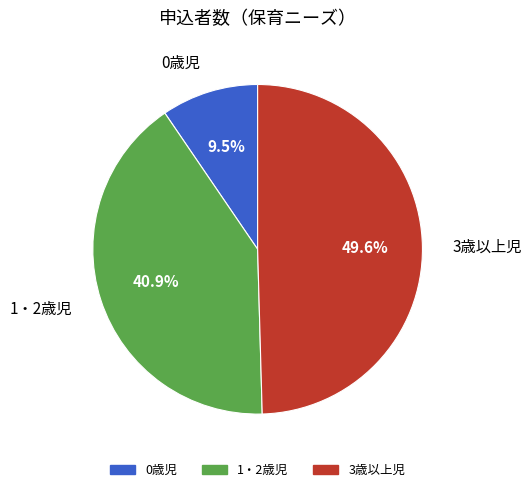

What is the smallest slice in the pie chart?

0歳児